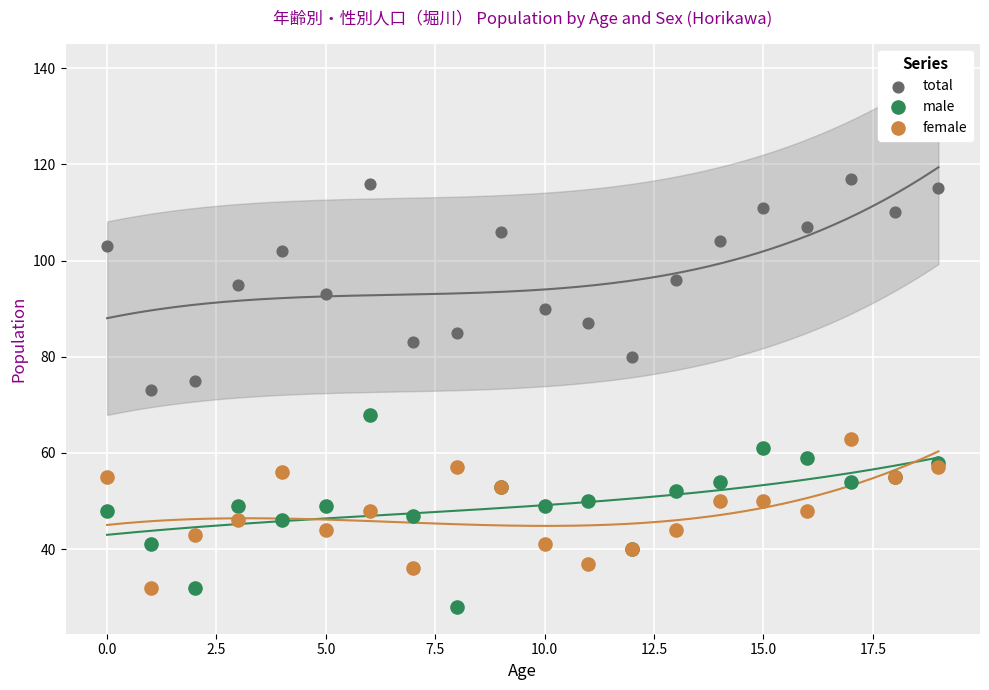

Which series contains the highest Y value?

total